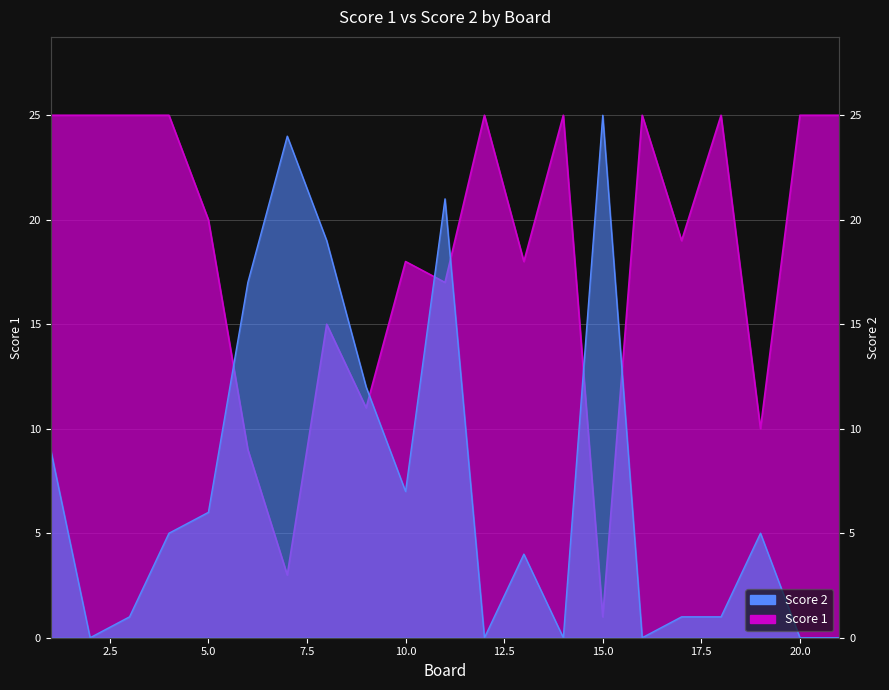

True or false: Score 2 and Score 1 cross at least once.

True